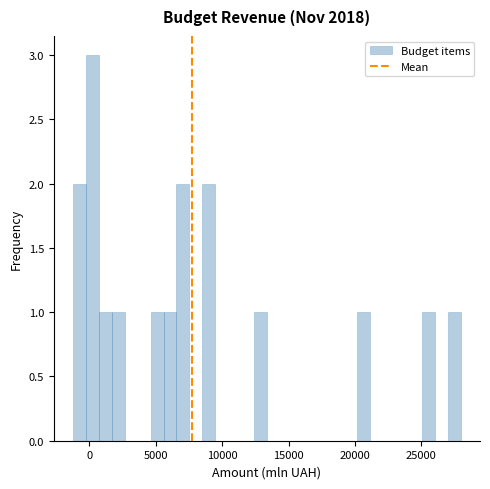

Read against the x-axis, roughly where is the centre of the tallest bar?

0